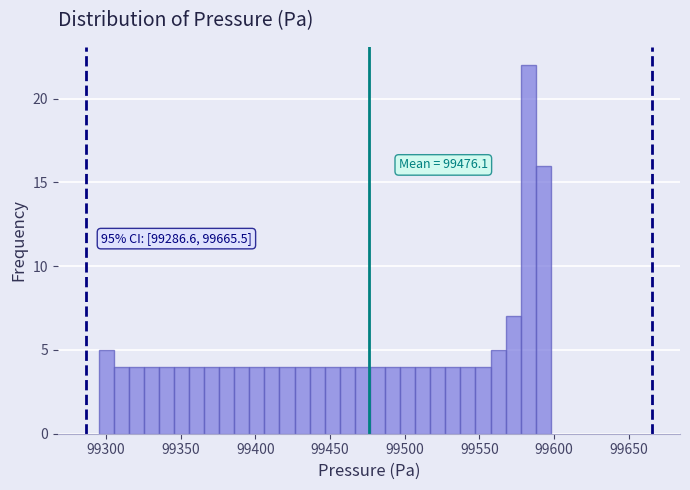

Around what value on the x-axis is the tallest bar? Give the approximate position of its centre, as read against the axis.

99585